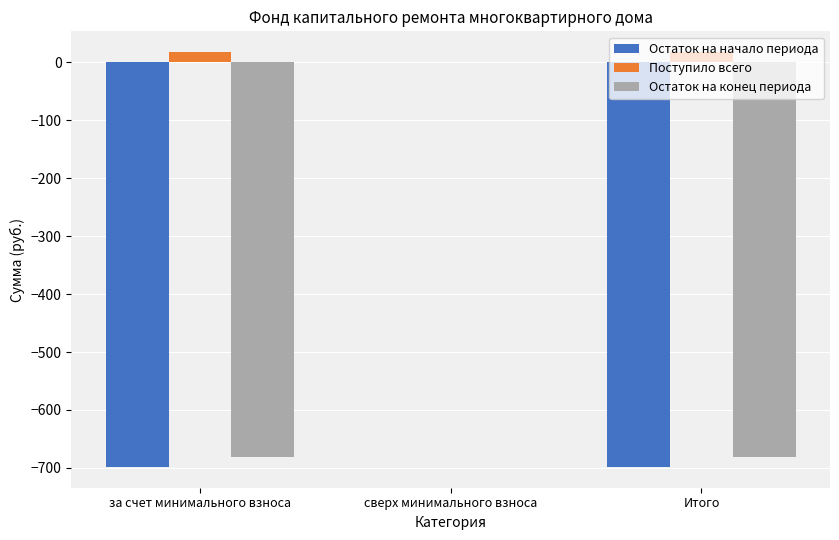

What value does the Поступило всего series have at Итого?

17.4